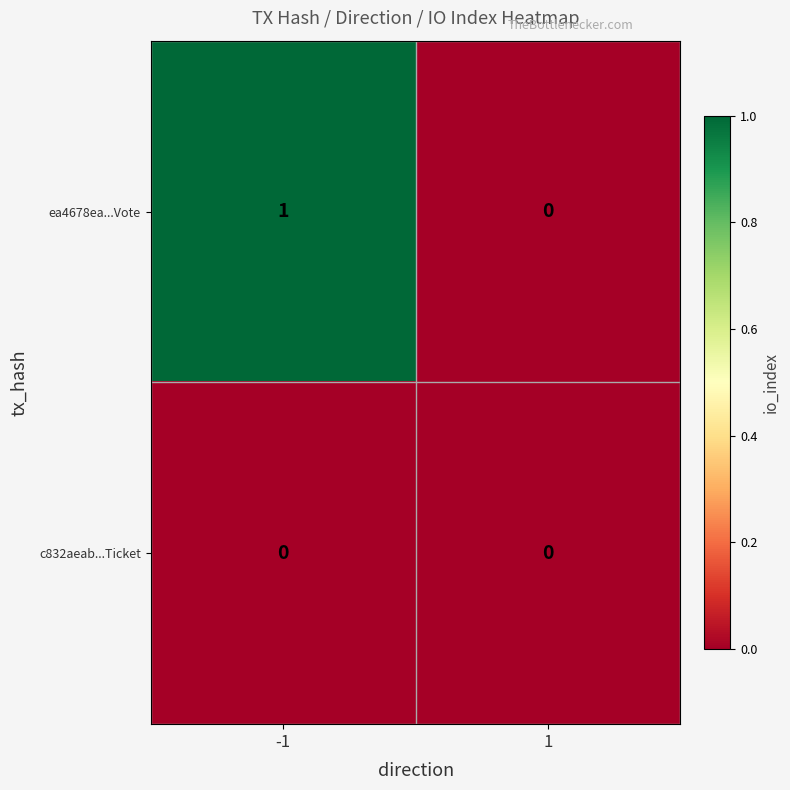

Rank the series by their average value, from highest to lowest.

ea4678ea...Vote, c832aeab...Ticket